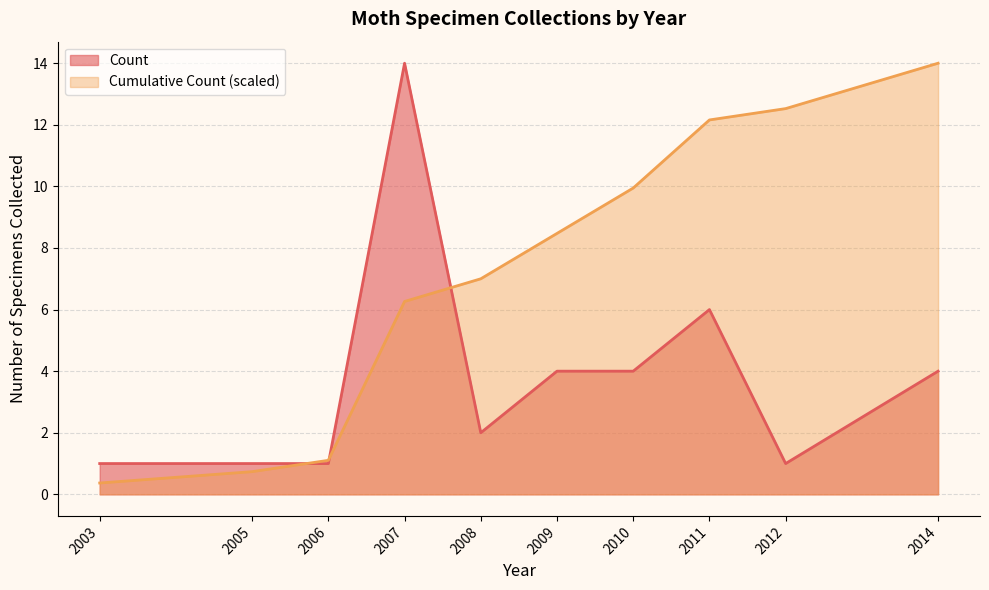

What is the difference between the highest and lowest values at 2008?

5.0